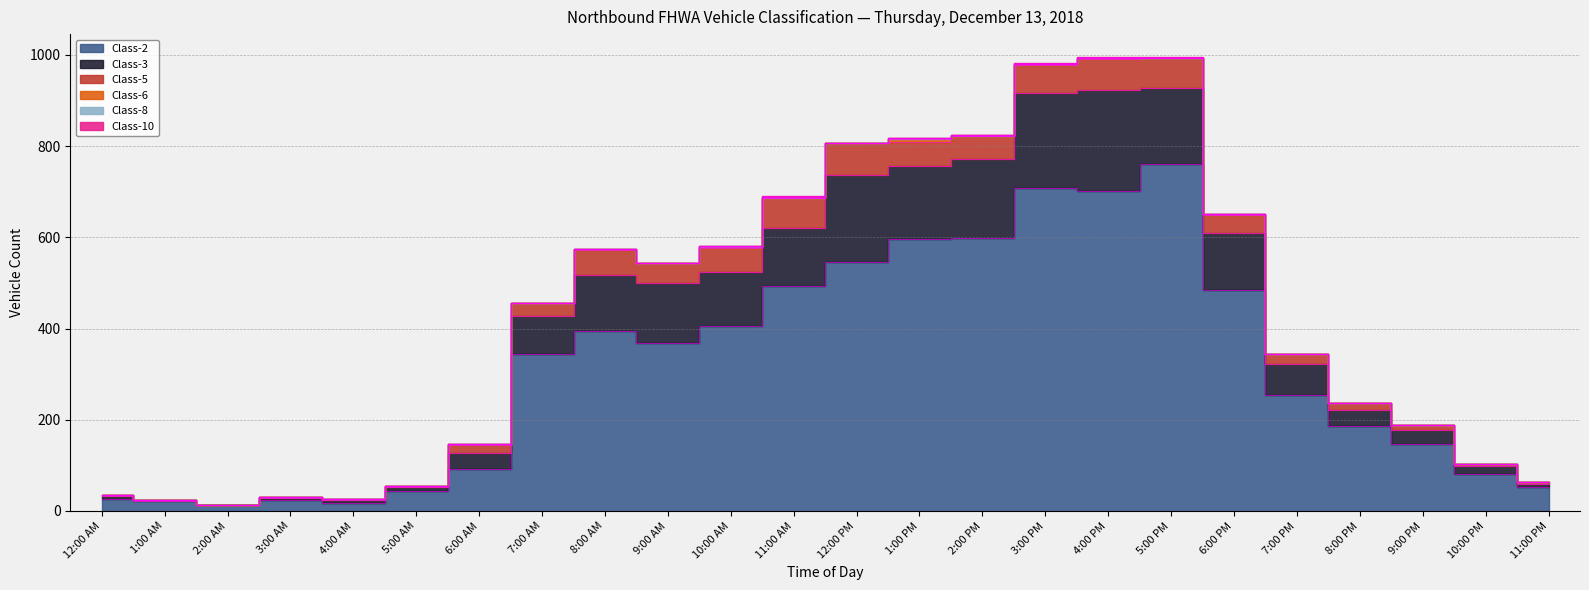

What is the label of the 18th point from the right?

6:00 AM